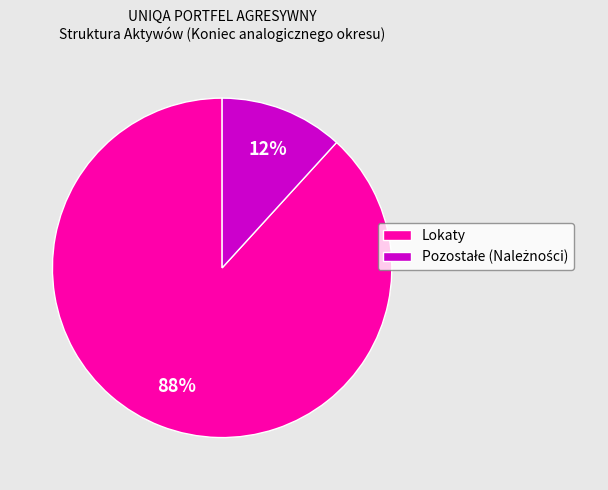

To the nearest percent, what is the average slice percentage?

50%